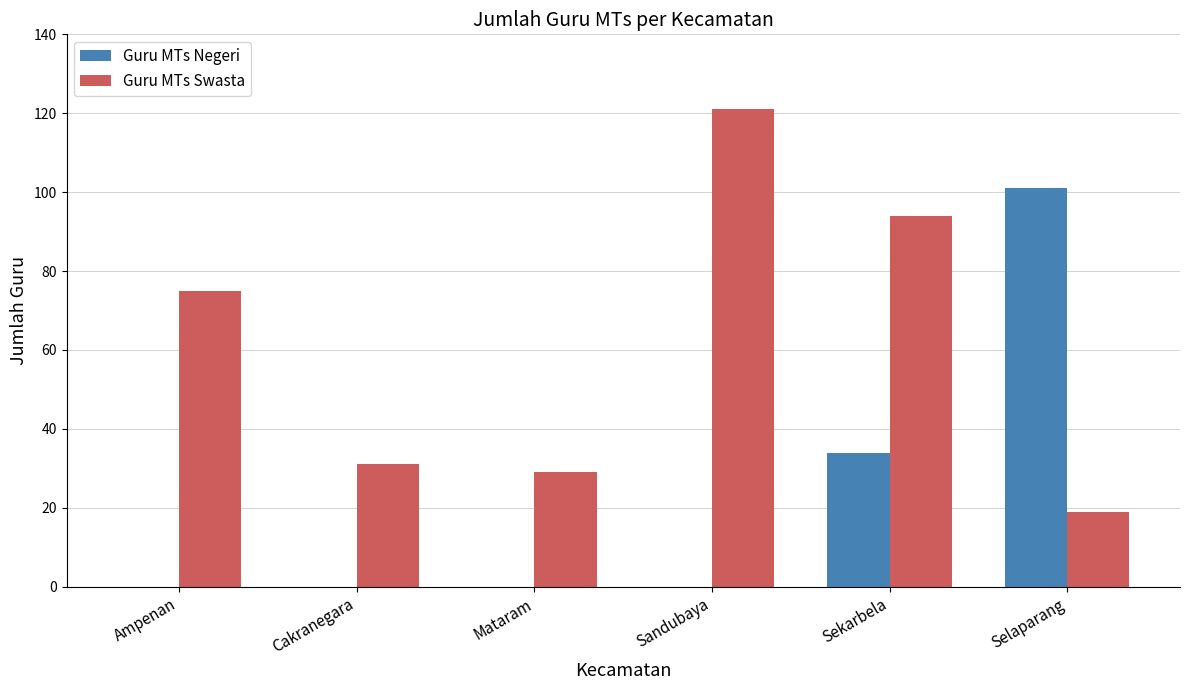

The Guru MTs Negeri series shows 45 at Cakranegara. True or false?

False